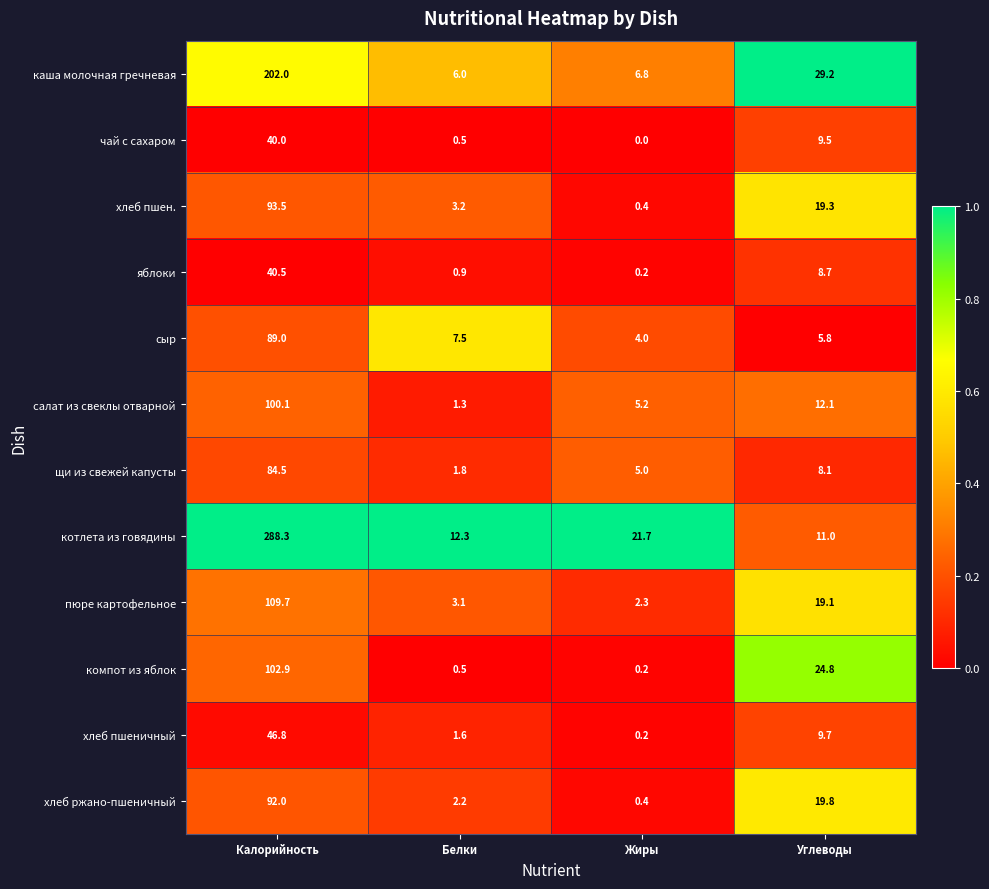

Which category has the lowest value across all series?

Жиры